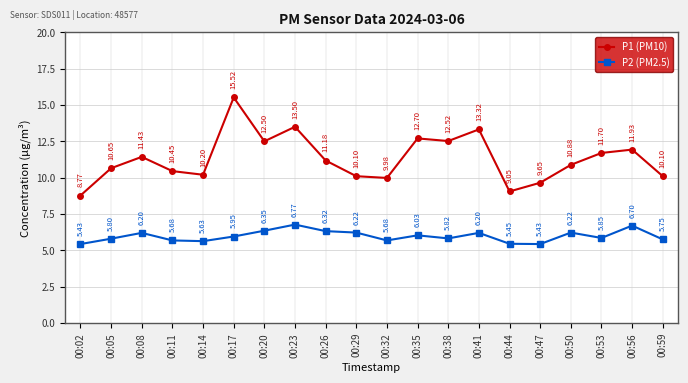

At how many categories does at least one series exceed 8?

20